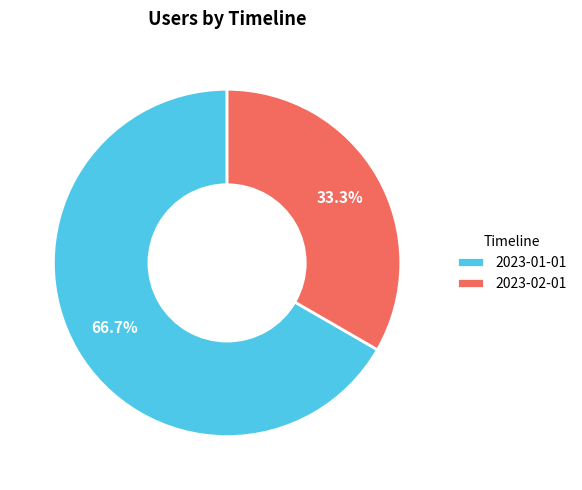

Rank the categories by value from lowest to highest.

2023-02-01, 2023-01-01